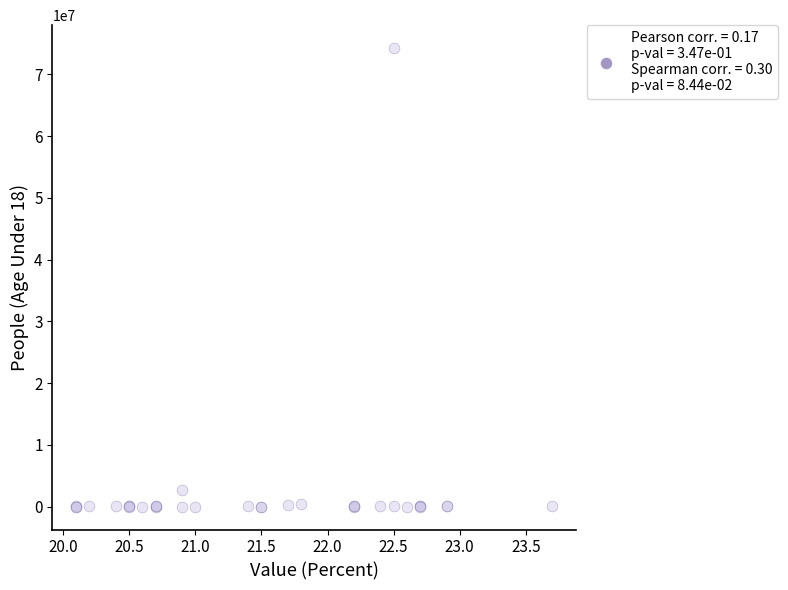

What Y value in the scatter plot is closest to 37118745?

2704482